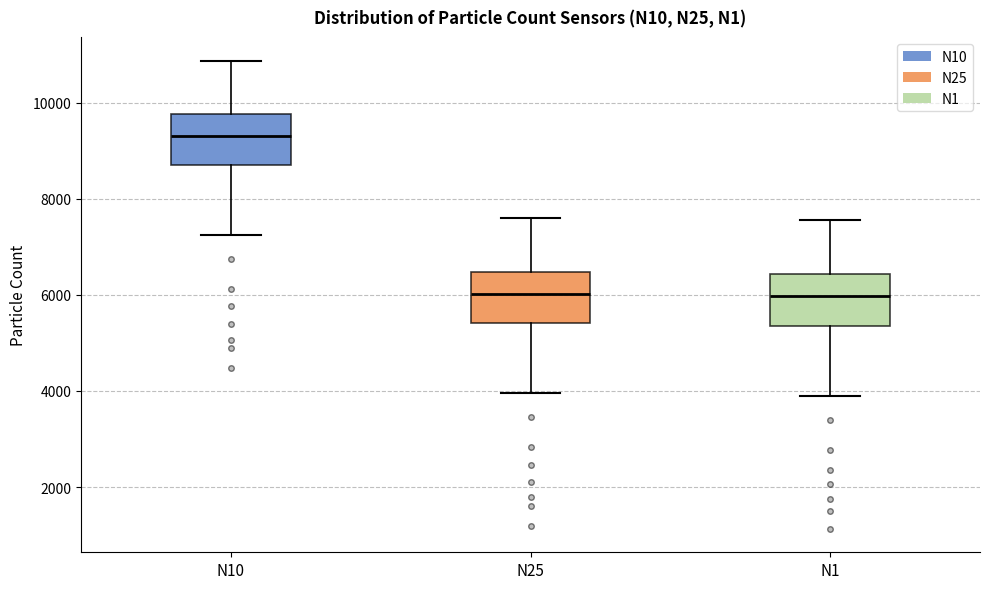

Where is the lower edge of the box for N25 on the y-axis? The values are not printed on the chart, so give them approximately, as read against the axis.

5400